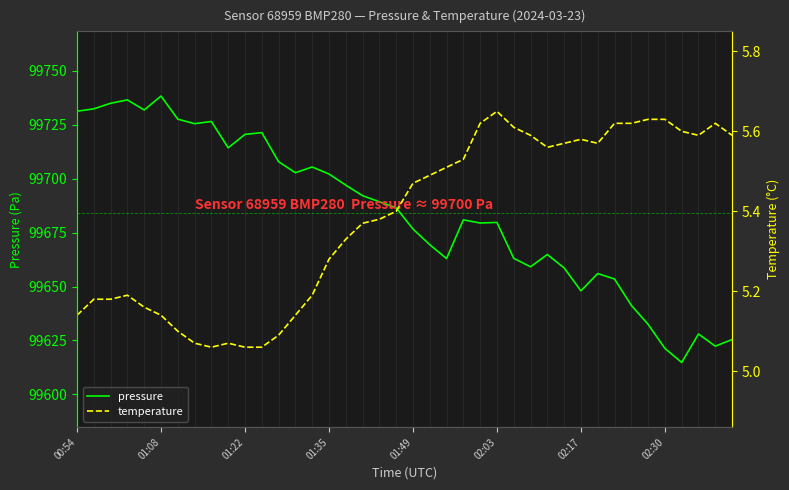

What are all the series names shown in the legend?

pressure, temperature